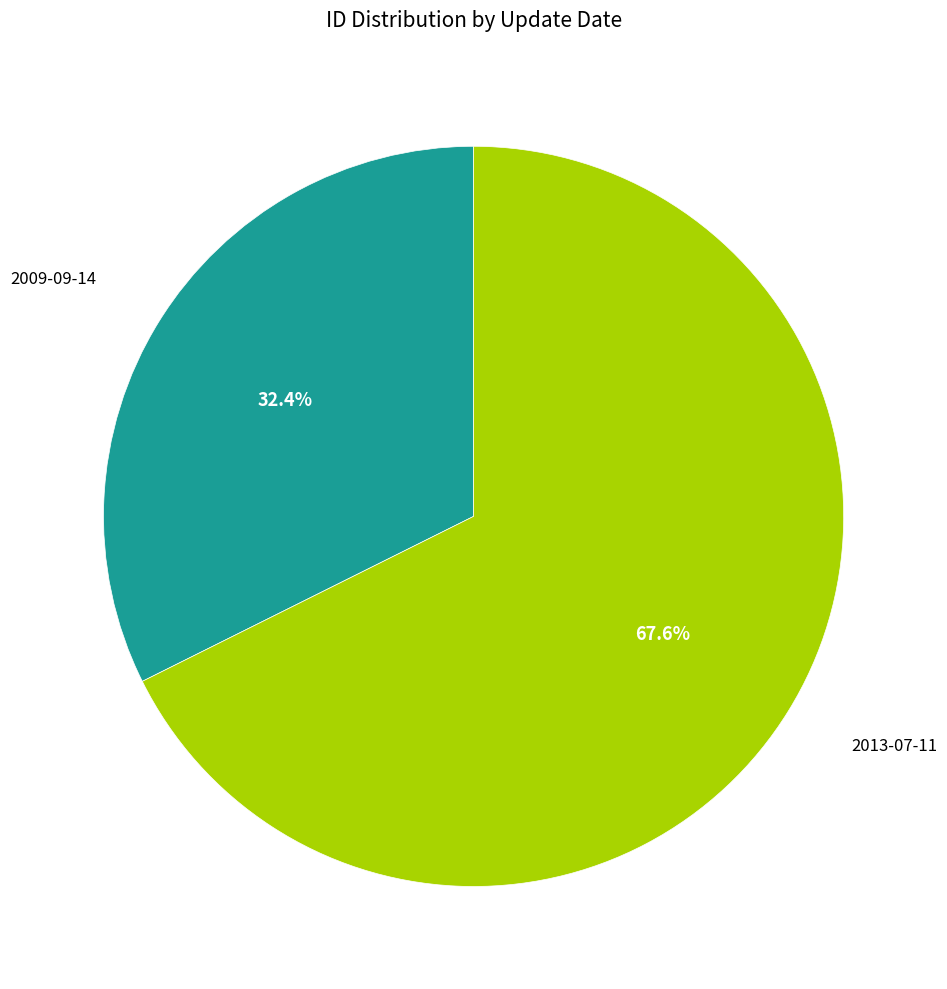

To the nearest percent, what is the difference between the 2013-07-11 and 2009-09-14 slice percentages?

35%